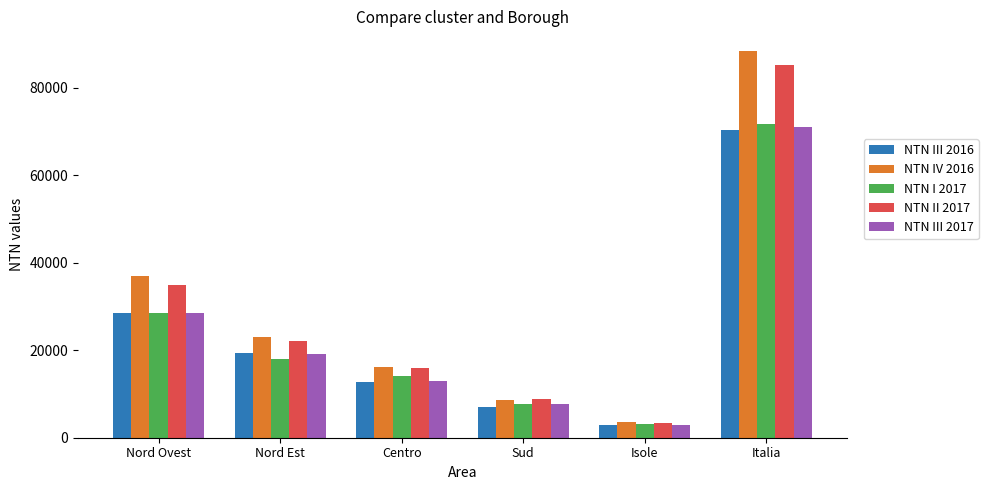

What is the difference between the NTN I 2017 values at Sud and Nord Ovest?

20897.5